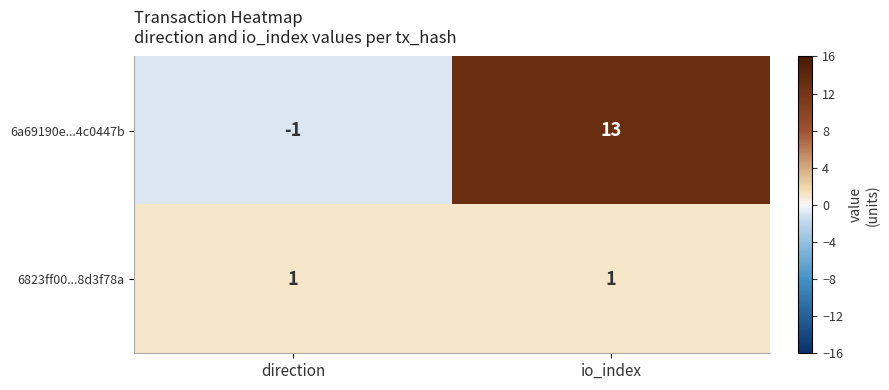

True or false: 6823ff00...8d3f78a has a value of 1 at direction.

True